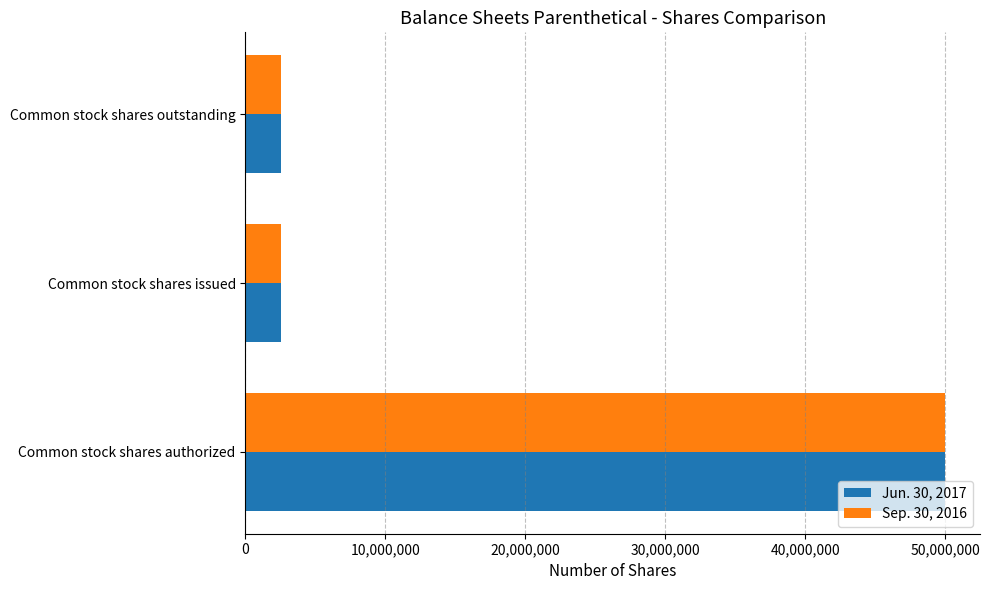

What are all the series names shown in the legend?

Jun. 30, 2017, Sep. 30, 2016